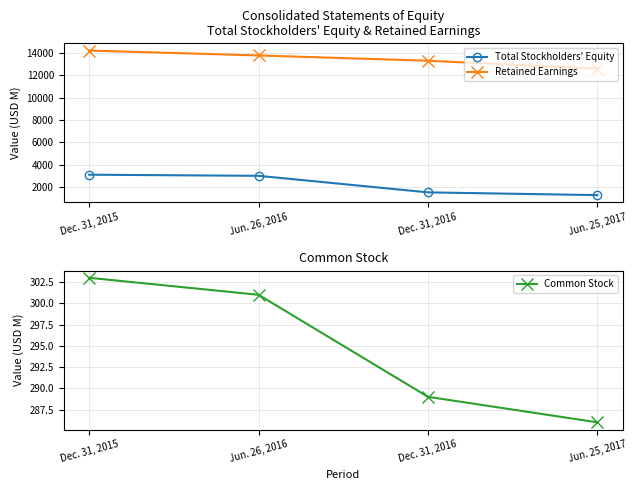

What is the sum of all Common Stock values?

1179